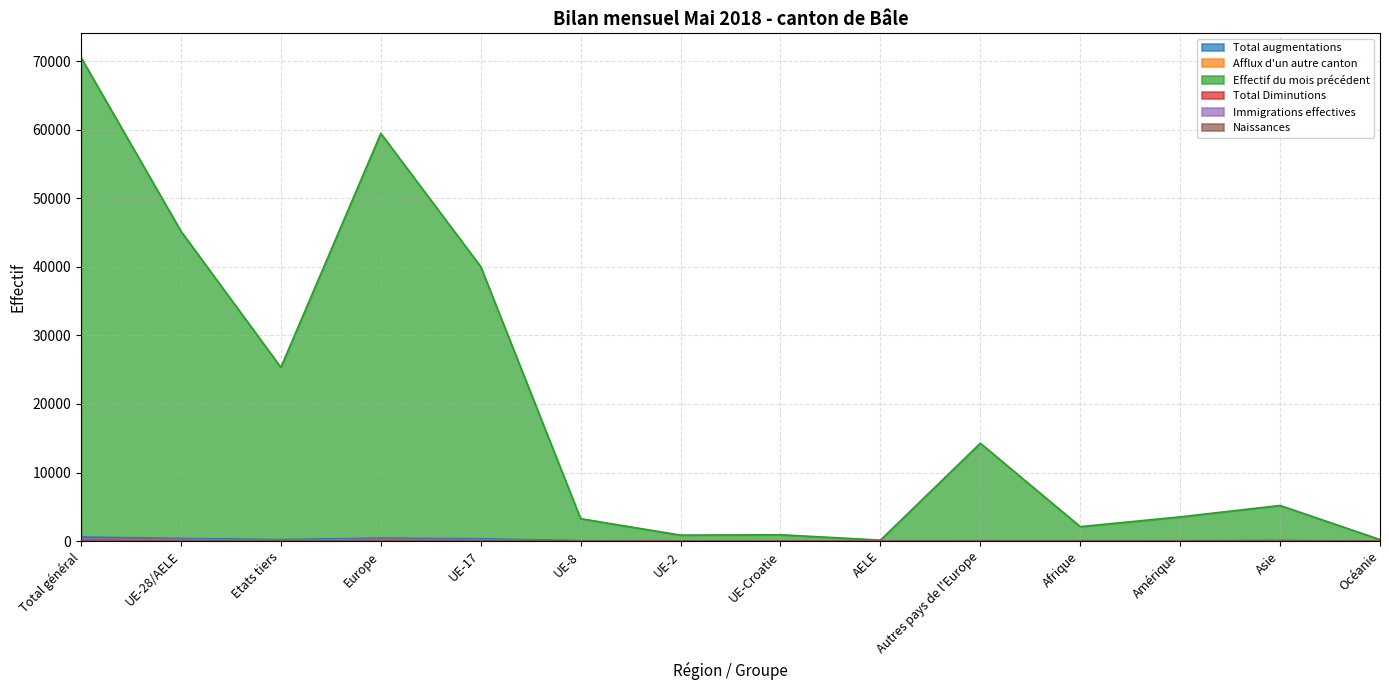

What is the difference between the highest and lowest values at UE-Croatie?

916